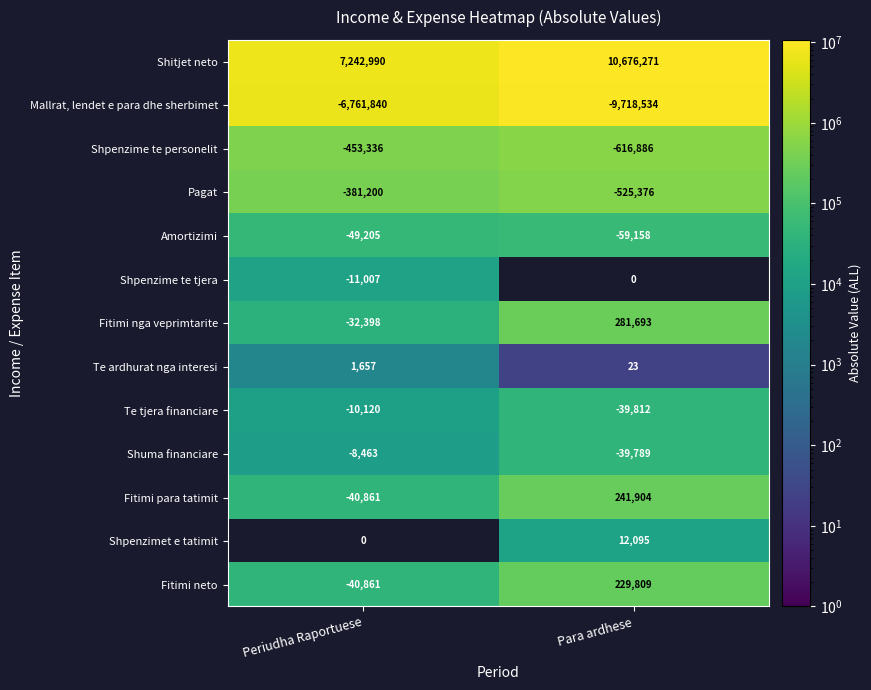

At Para ardhese, list the series in order from smallest to largest.

Mallrat, lendet e para dhe sherbimet, Shpenzime te personelit, Pagat, Amortizimi, Te tjera financiare, Shuma financiare, Shpenzime te tjera, Te ardhurat nga interesi, Shpenzimet e tatimit, Fitimi neto, Fitimi para tatimit, Fitimi nga veprimtarite, Shitjet neto